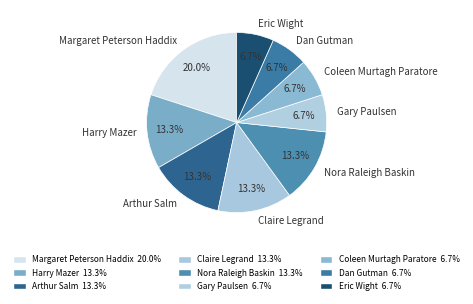

Does any single category account for the majority?

No